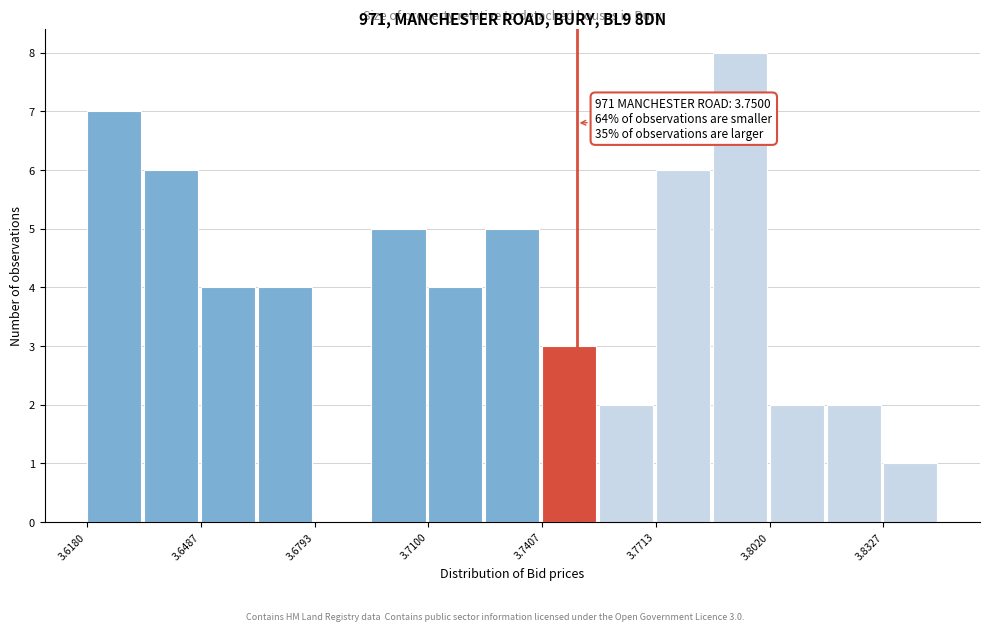

Around what value on the x-axis is the tallest bar? Give the approximate position of its centre, as read against the axis.

3.795